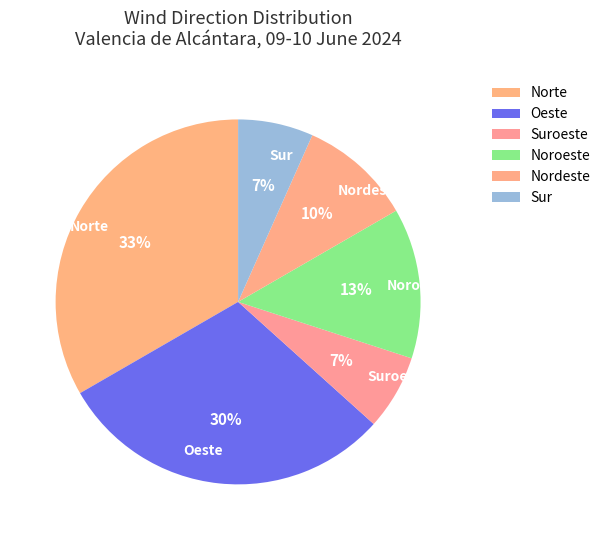

The Suroeste slice represents 7% of the pie. True or false?

True